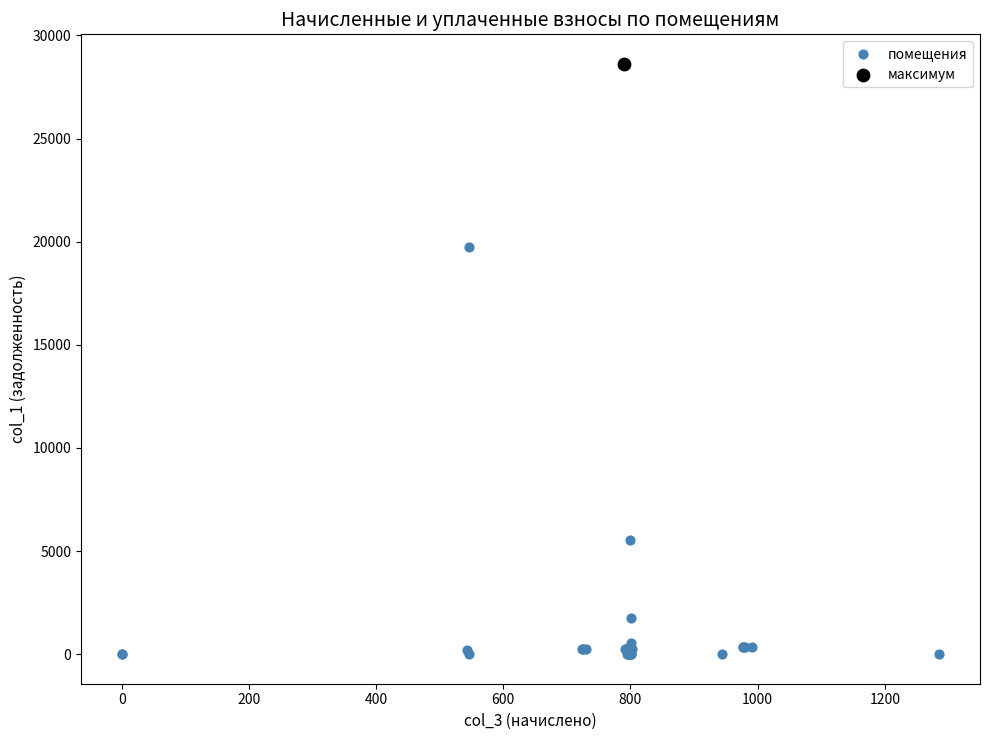

What are all the series names shown in the legend?

помещения, максимум